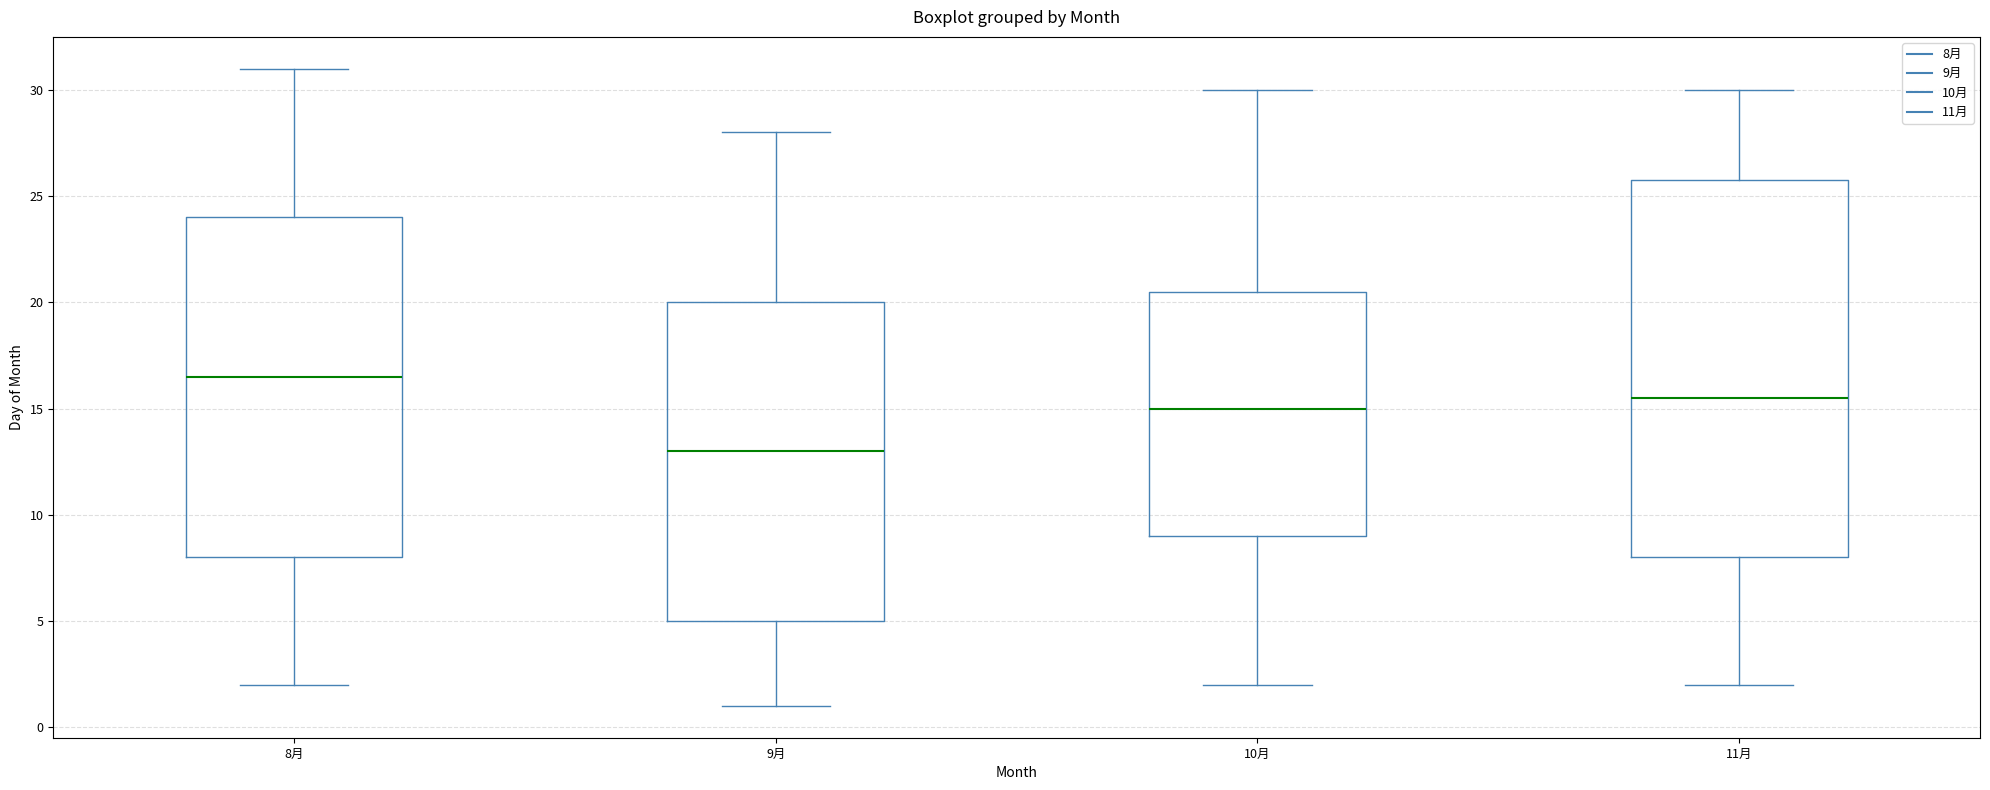

Reading left to right, transcribe this box plot: for each box, give where its median line is, the range the box spans, and where its two whiskers end, as read against the y-axis. The values are not printed on the chart, so give them approximately, as read against the axis.

8月: median 16.5, box 8.0 to 24.0, whiskers 2.0 to 31.0
9月: median 13.0, box 5.0 to 20.0, whiskers 1.0 to 28.0
10月: median 15.0, box 9.0 to 20.5, whiskers 2.0 to 30.0
11月: median 15.5, box 8.0 to 26.0, whiskers 2.0 to 30.0